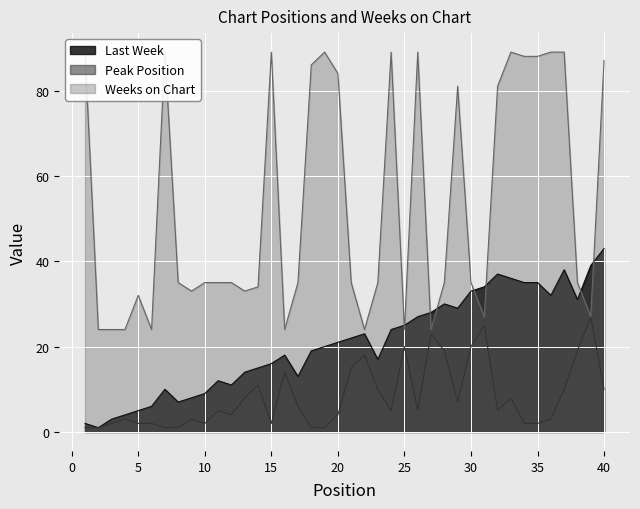

Is the value of Peak Position at 26 greater than the value of Weeks on Chart at 22?

No